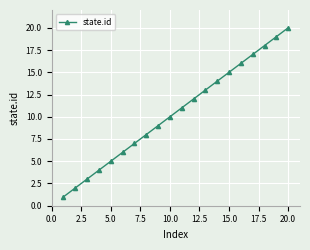

True or false: there are more than 2 points higher than both neighbors.

False